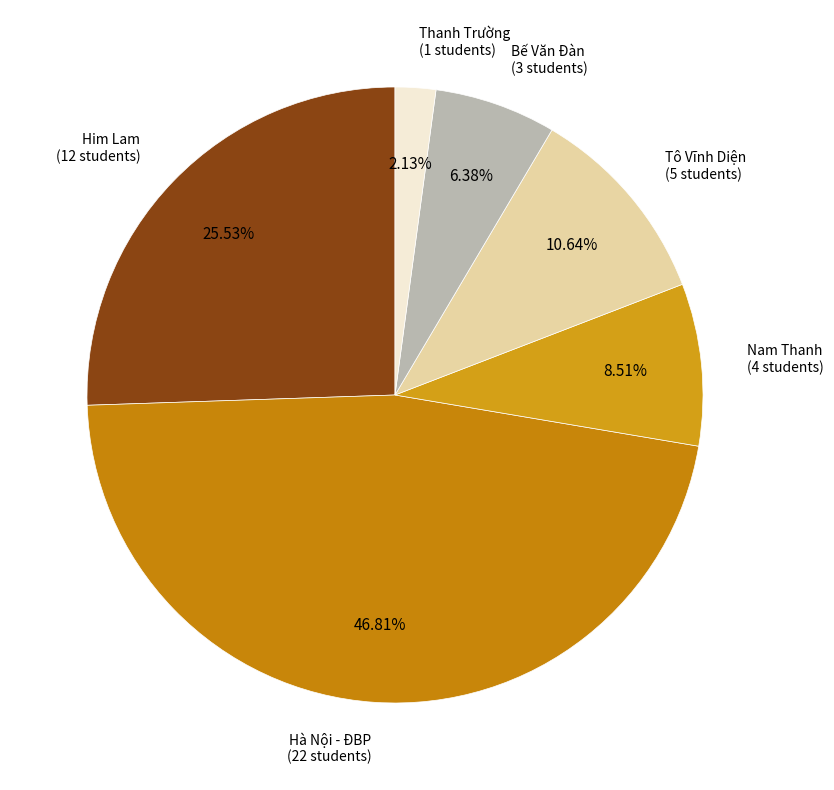

Does any single category account for the majority?

No